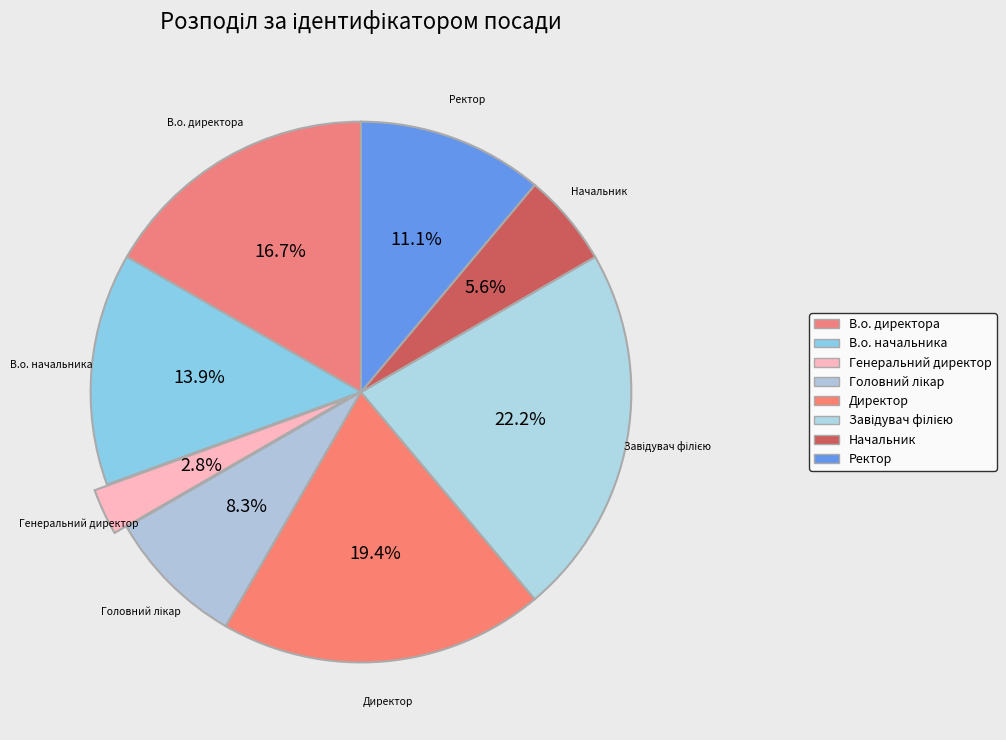

Does В.о. начальника represent more than half of the total?

No